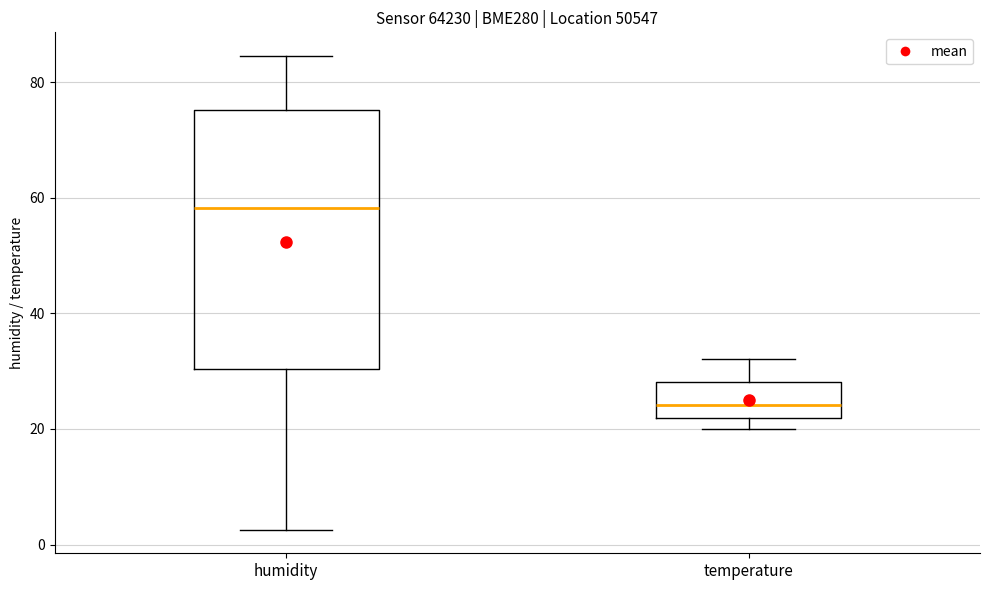

Comparing the boxes themselves (not the whiskers), which one is the tallest?

humidity